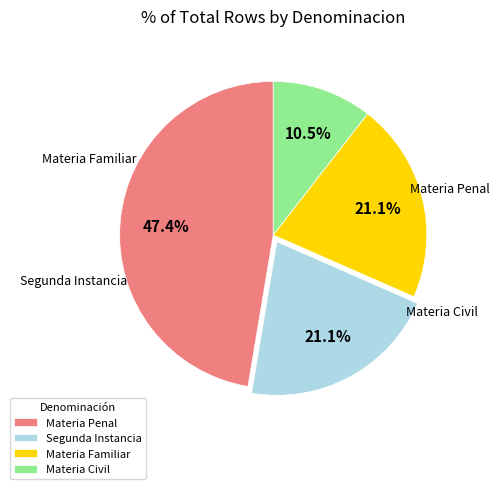

Does Materia Civil represent more than half of the total?

No